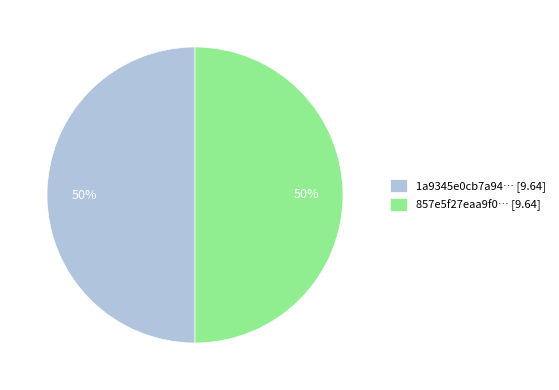

What is the ratio of the value at 857e5f27eaa9f0… [9.64] to the value at 1a9345e0cb7a94… [9.64]?

1.0